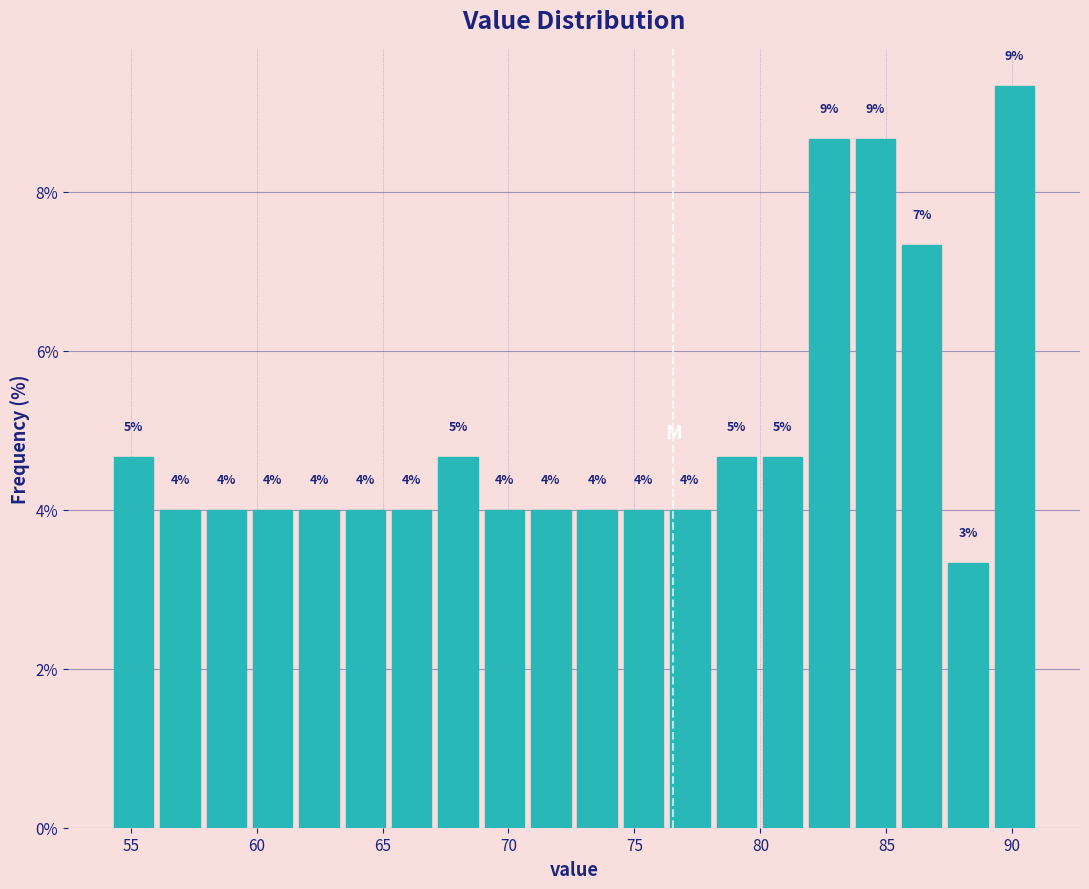

Read against the x-axis, roughly where is the centre of the tallest bar?

90.0